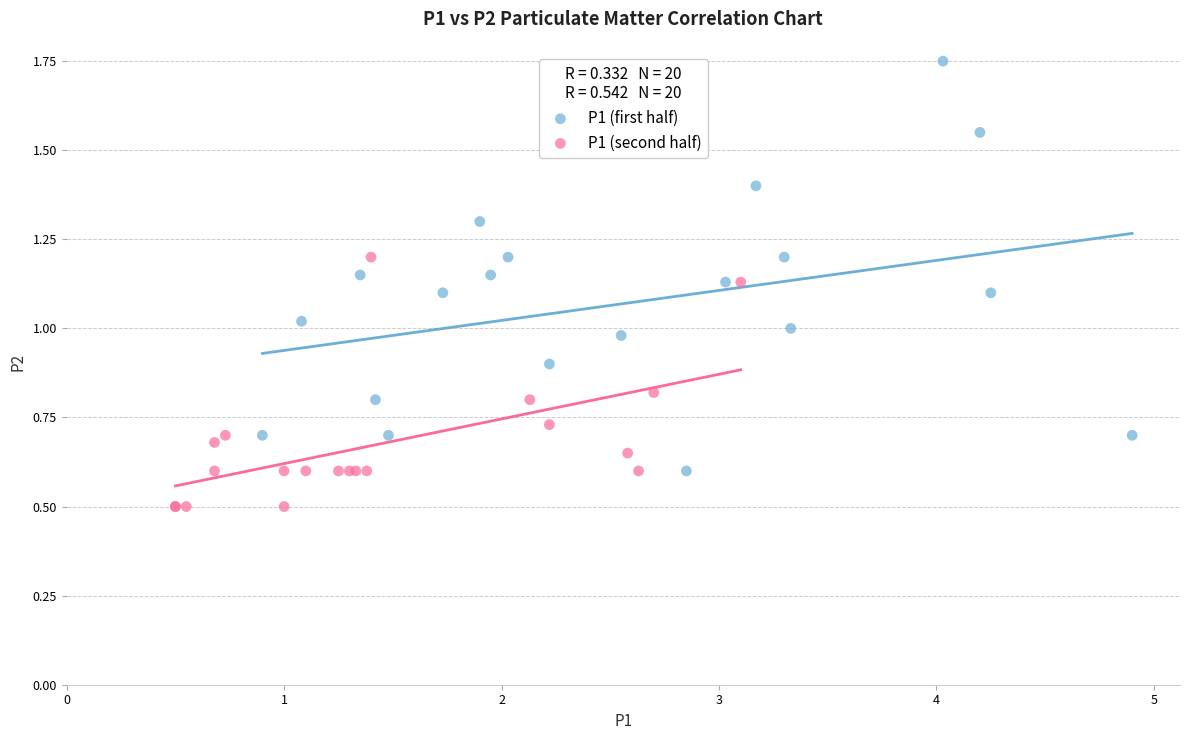

Which series has the largest Y range (max minus min)?

P1 (first half)